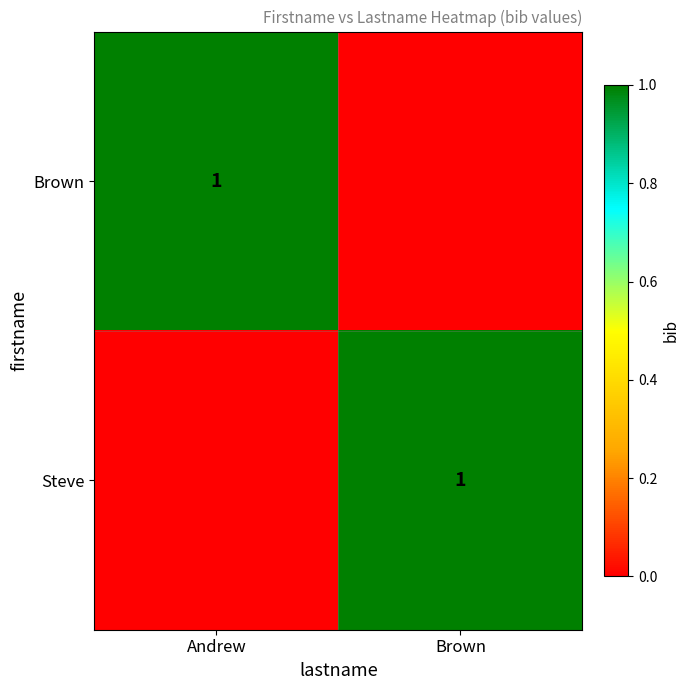

The Steve series shows 0 at Brown. True or false?

False